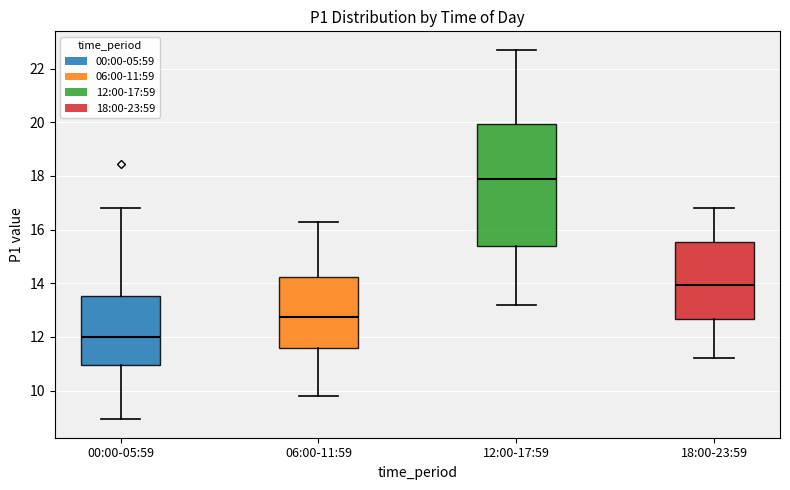

Comparing the boxes themselves (not the whiskers), which one is the tallest?

12:00-17:59